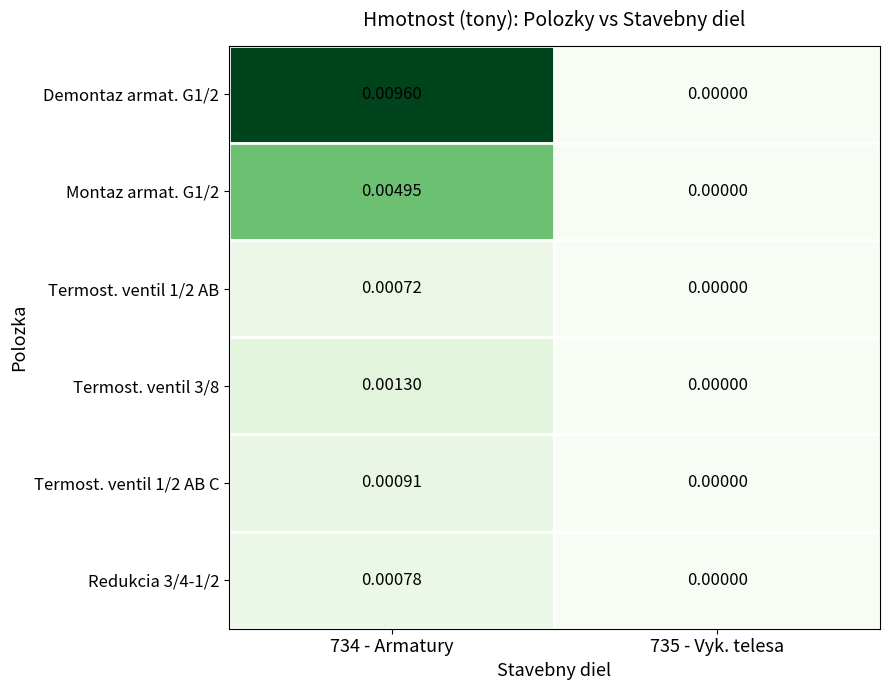

How many data points in Montaz armat. G1/2 are above 0?

1